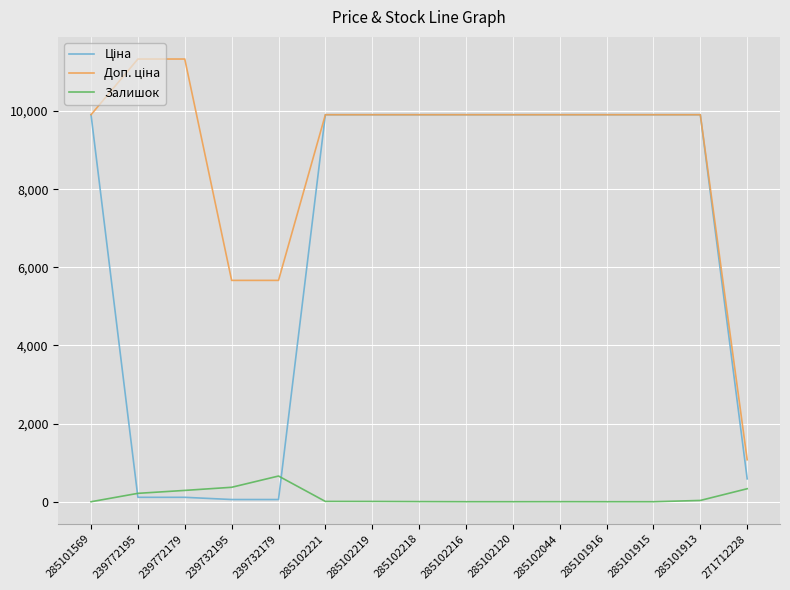

Does the chart display data point markers on the line(s)?

No